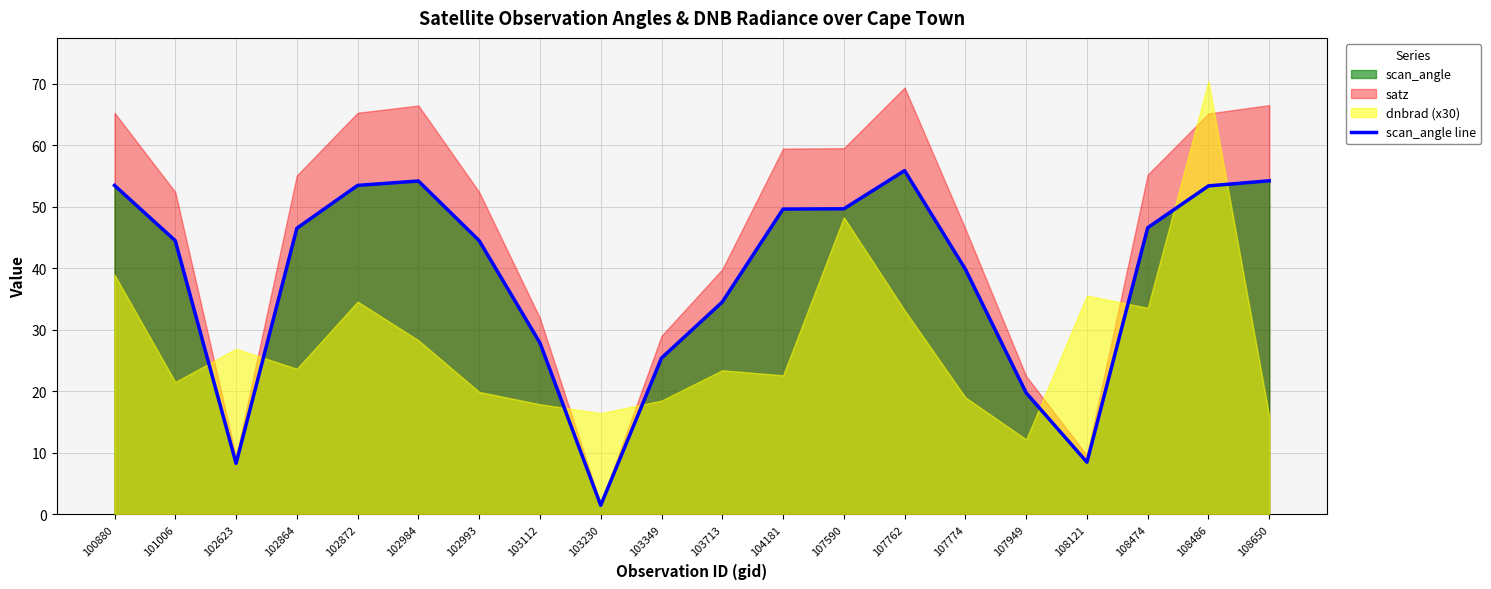

What is the maximum value for scan_angle line?

55.8